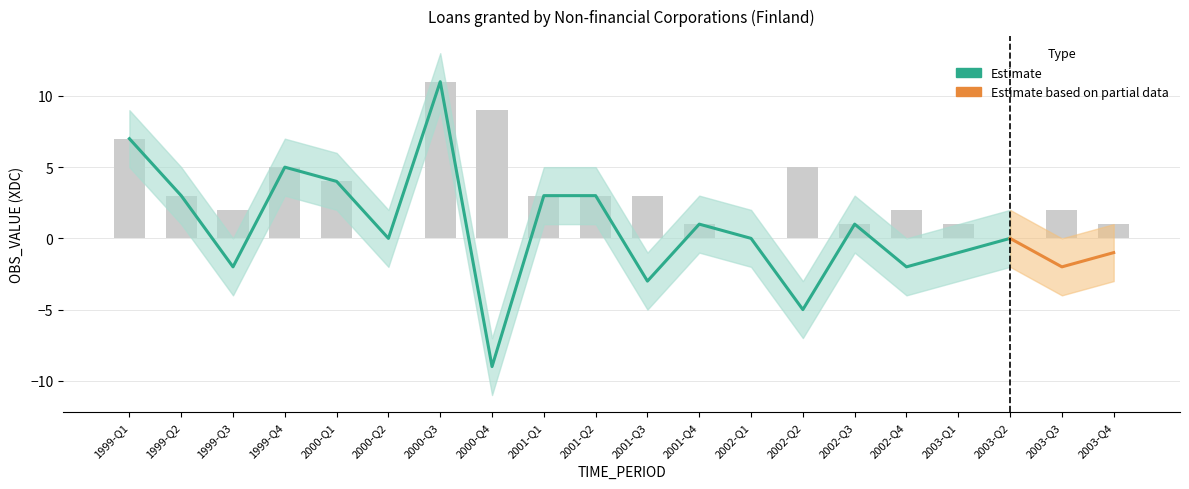

The value at 2002-Q2 is -1. True or false?

False